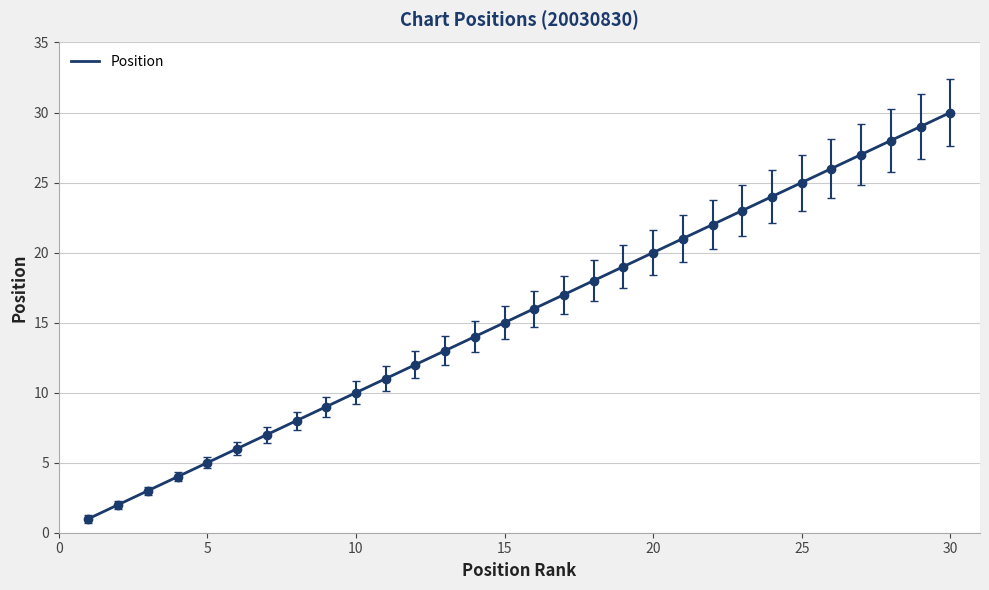

What is the greatest value displayed?

30